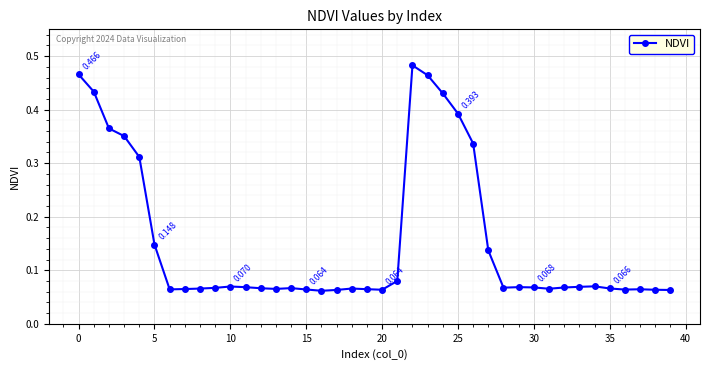

True or false: the data has more than 1 interior local peaks.

True